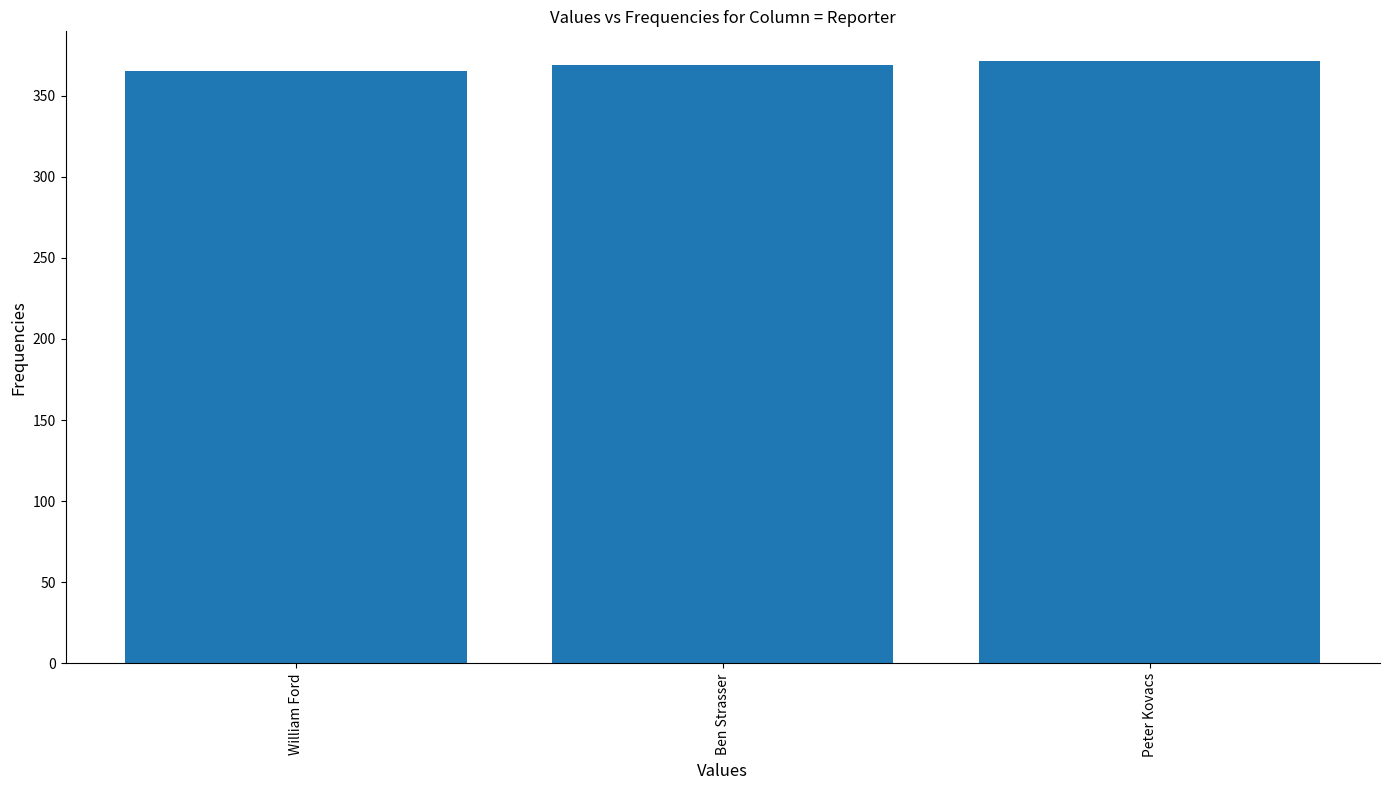

What is the minimum value shown in the chart?

365